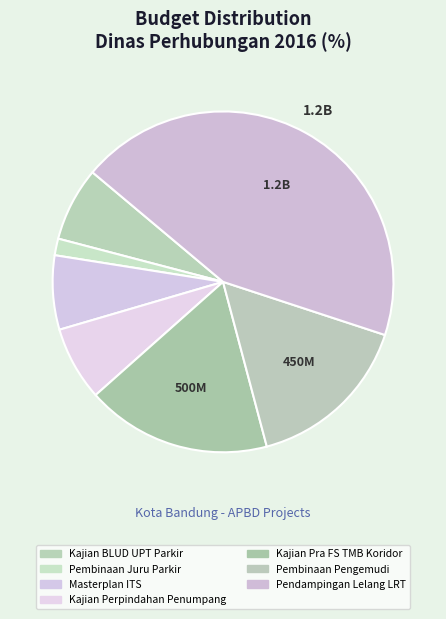

Count the number of slices in the pie.

7